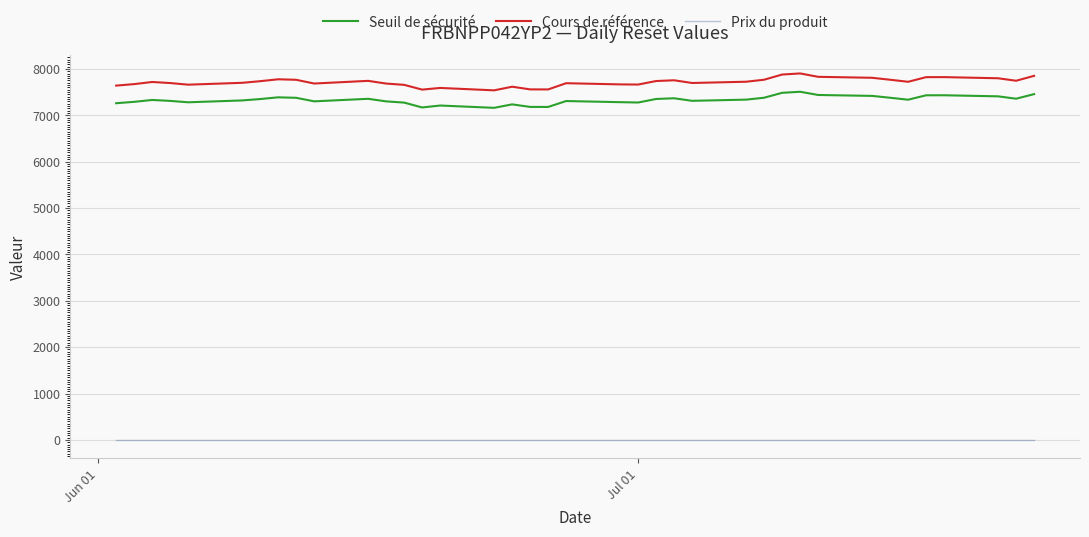

What is the maximum value for Seuil de sécurité?

7507.1